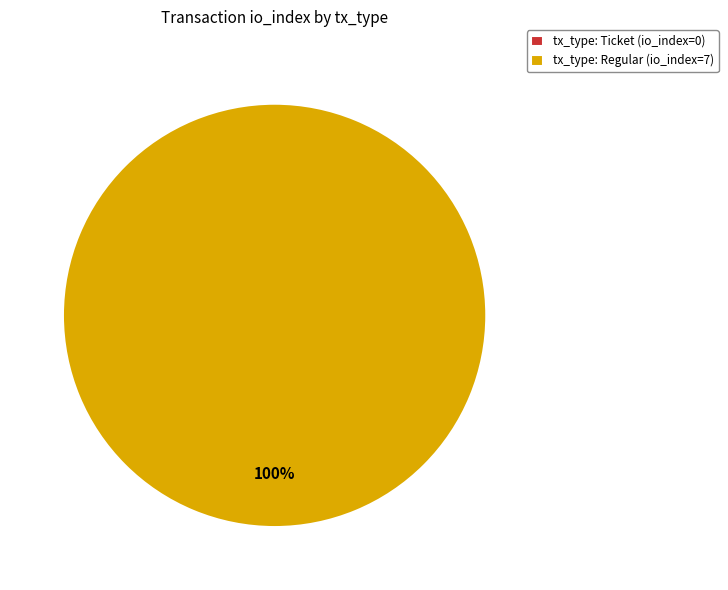

Which category accounts for the majority?

tx_type: Regular